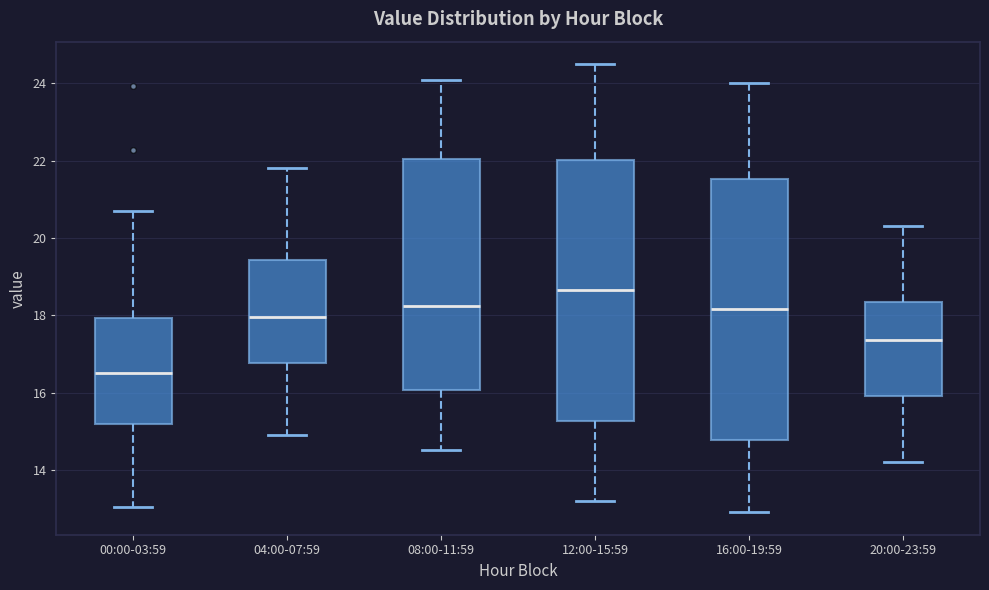

Which box has the lowest median line?

00:00-03:59